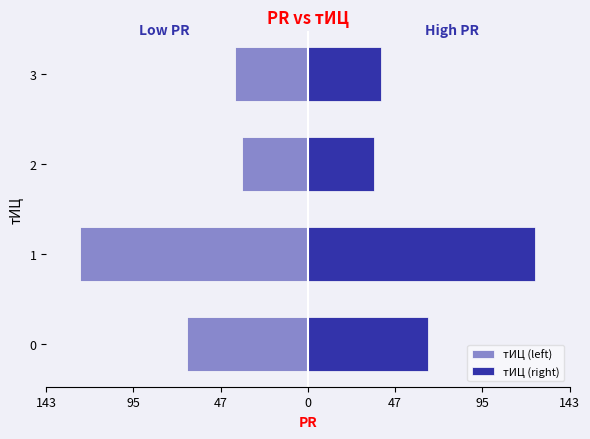

How many data points in тИЦ (right) are less than 66?

2